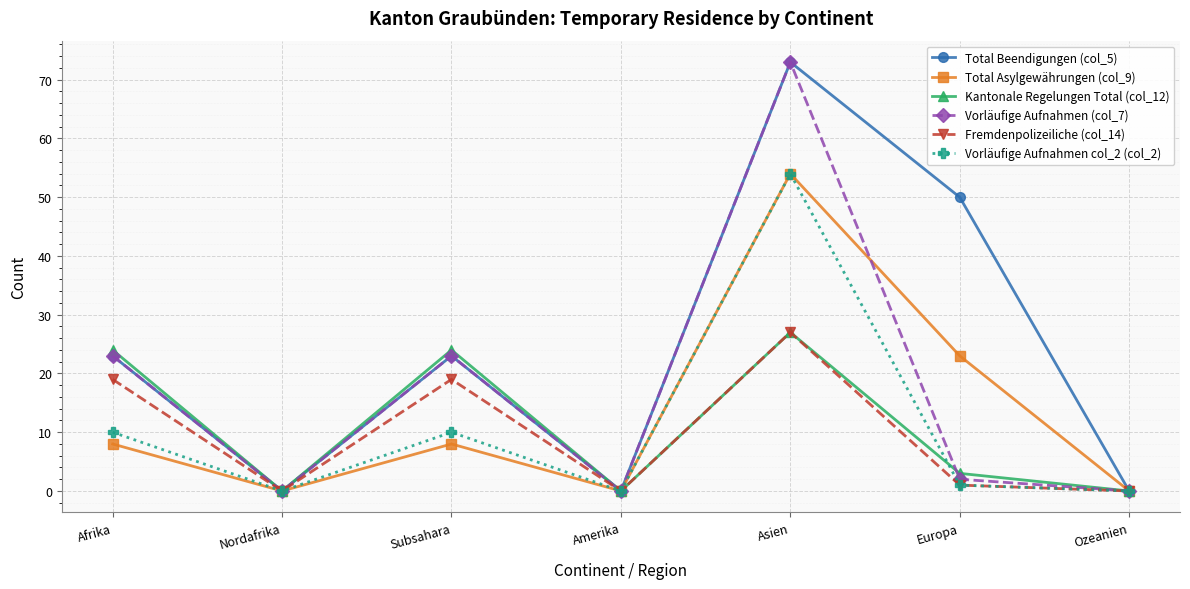

Which series changed the most between Afrika and Ozeanien?

Kantonale Regelungen Total (col_12)